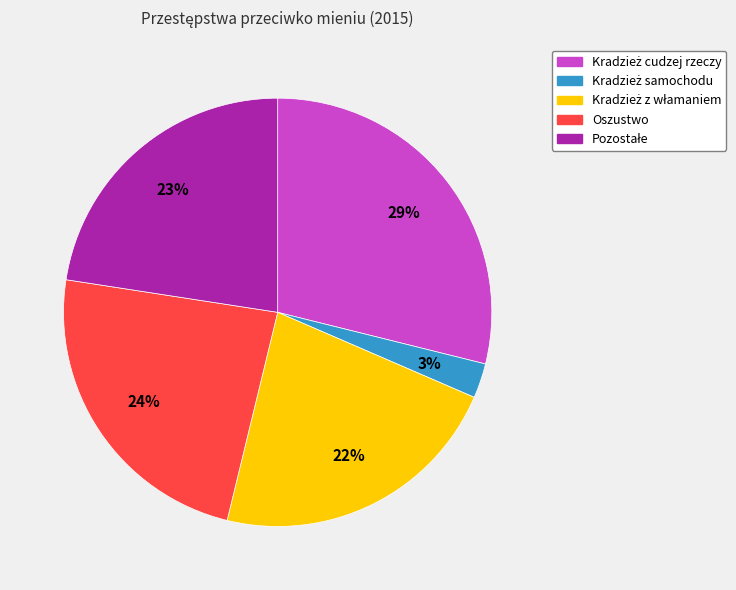

What percentage is the Oszustwo slice, to the nearest percent?

24%